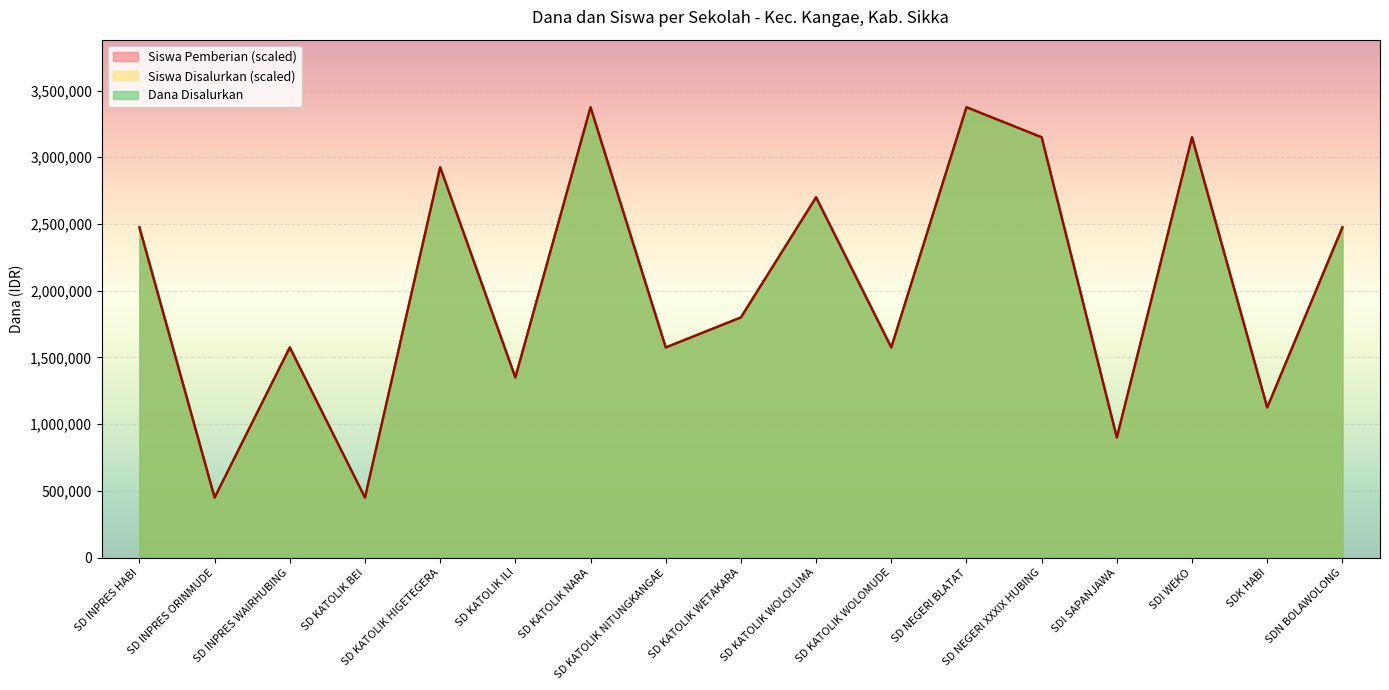

Between SD KATOLIK ILI and SD KATOLIK NITUNGKANGAE, which is larger?

SD KATOLIK NITUNGKANGAE